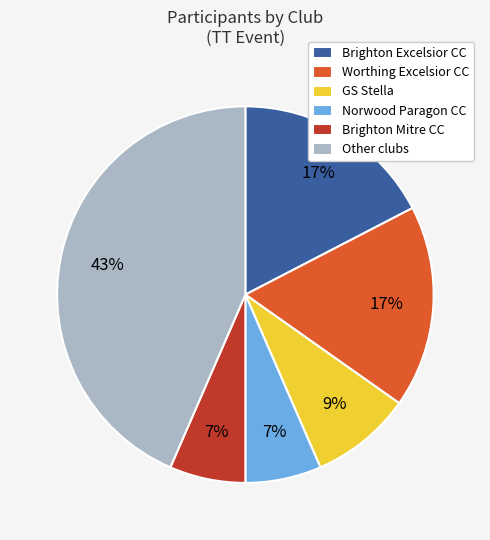

Is there a majority slice in this chart?

No